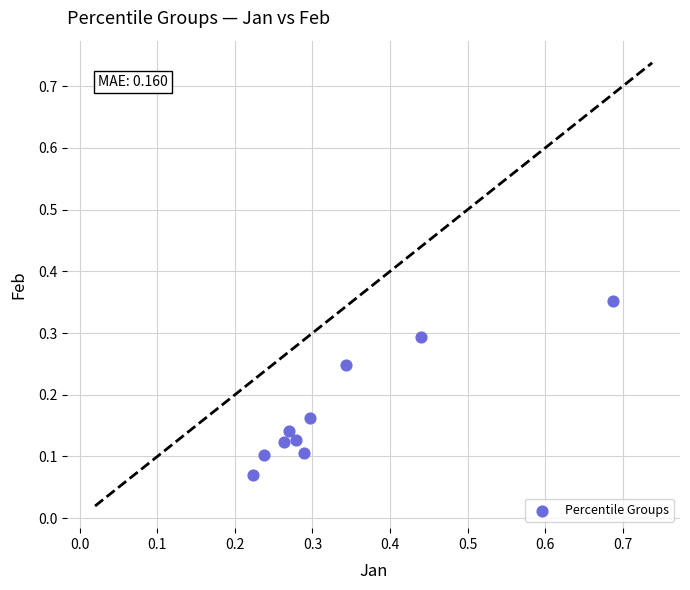

What is the range of Y values (max minus min)?

0.3